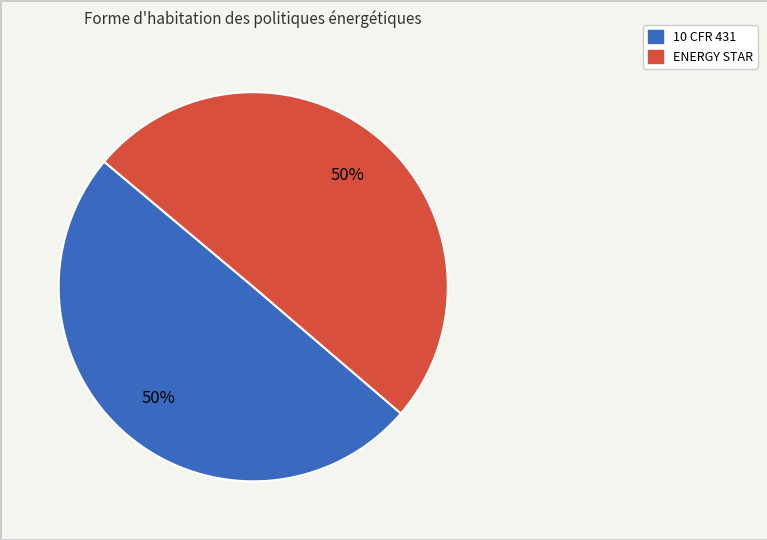

How many slices are in this pie chart?

2